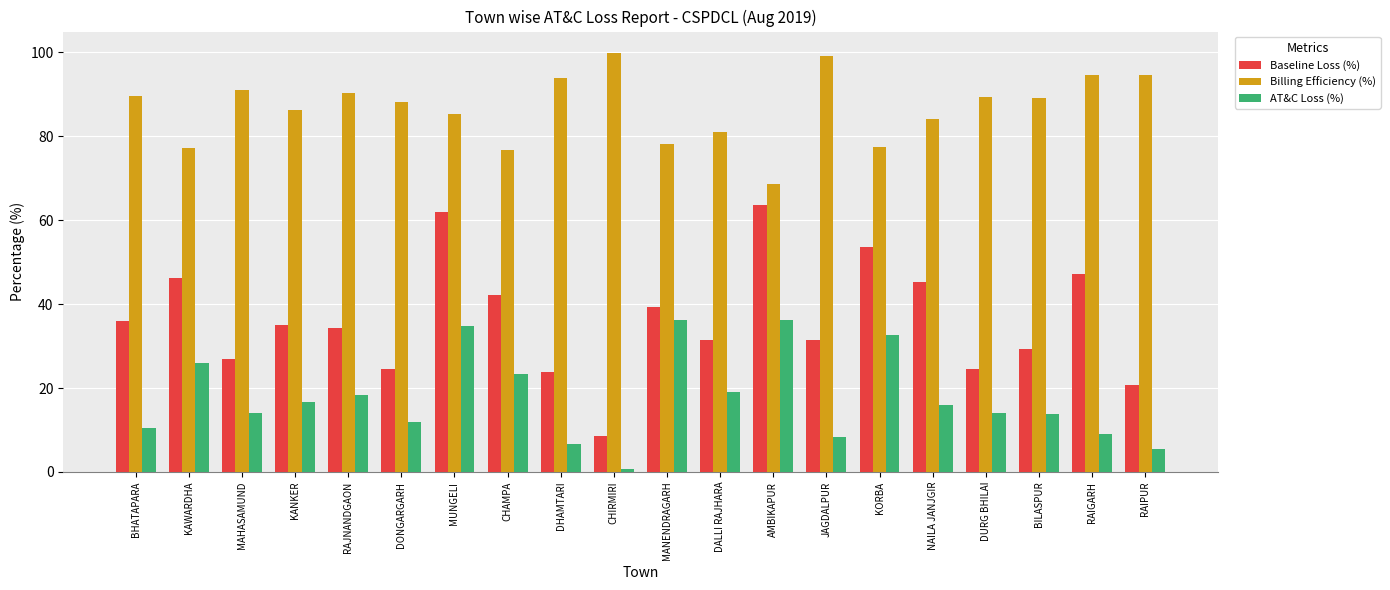

Is the value of Billing Efficiency (%) at NAILA JANJGIR greater than the value of Baseline Loss (%) at KAWARDHA?

Yes